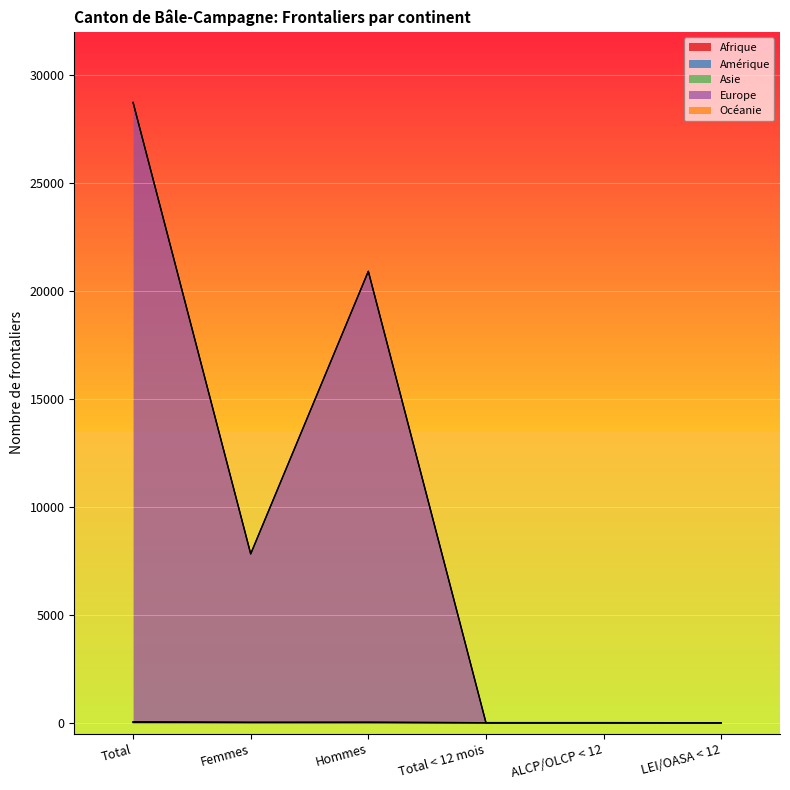

How many values in Afrique are above zero?

3